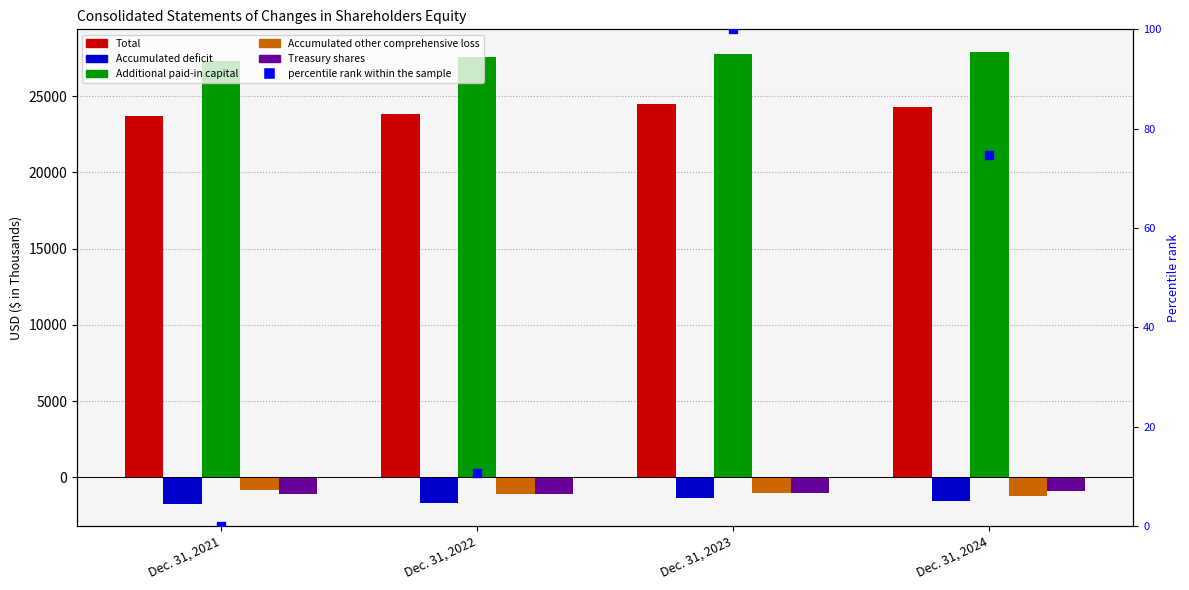

What is the total value across all series at Dec. 31, 2024?

48612.8